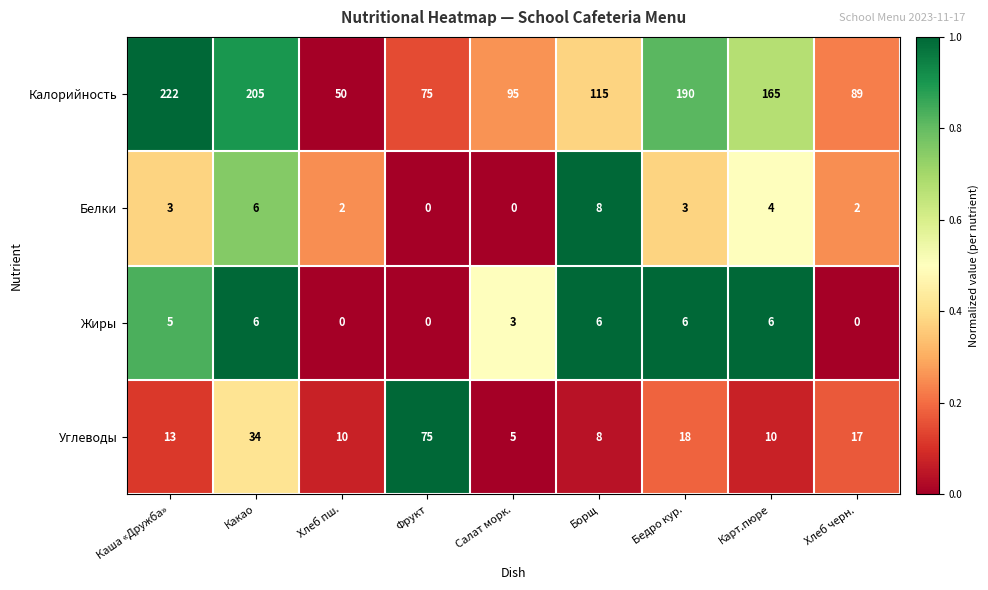

At Салат морк., list the series in order from largest to smallest.

Калорийность, Углеводы, Жиры, Белки